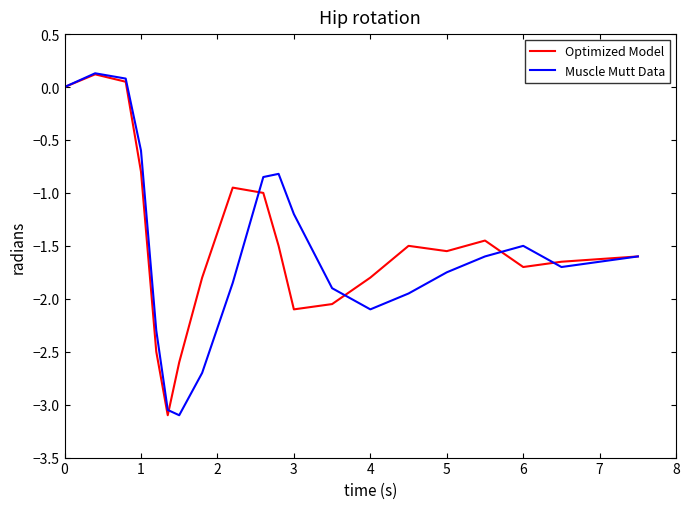

What is the minimum value shown in the chart?

-3.1